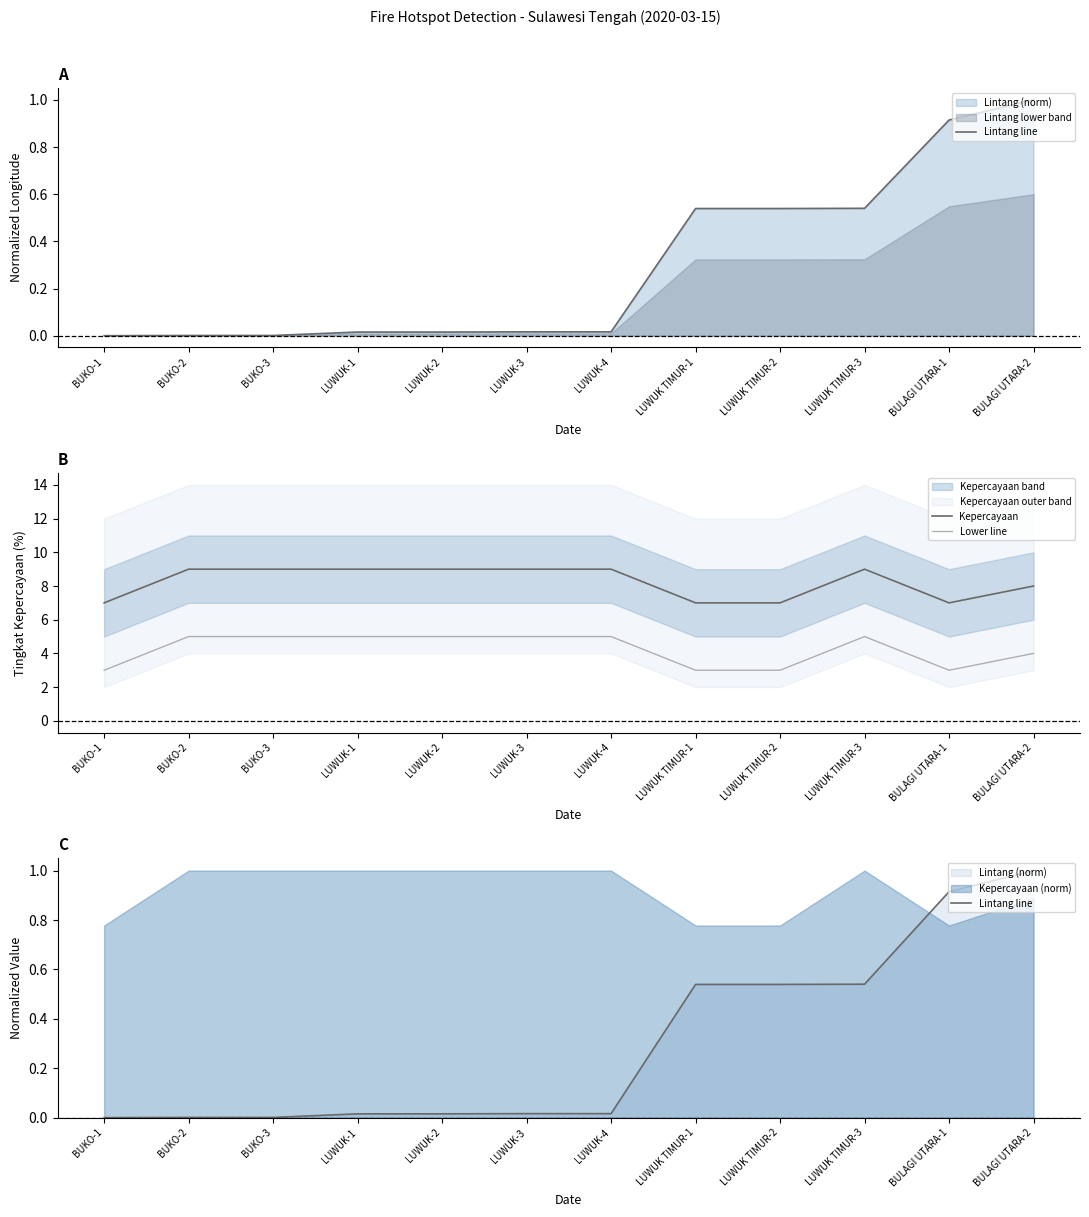

At which category does the chart reach its minimum across all series?

BUKO-1